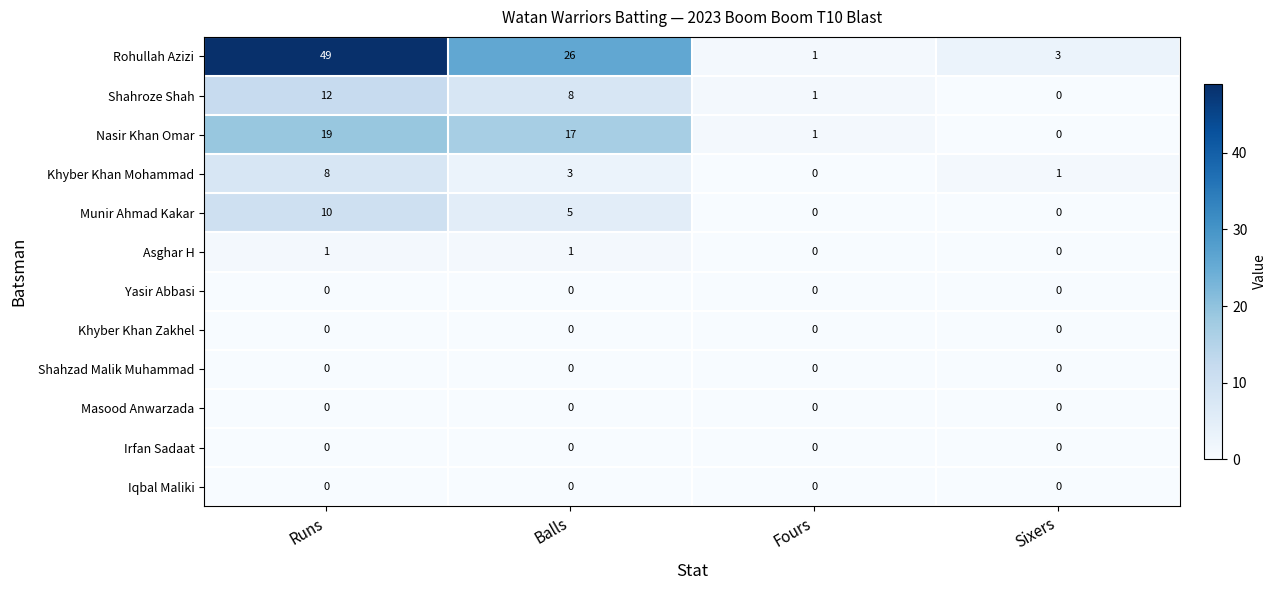

How many series are shown in this chart?

12